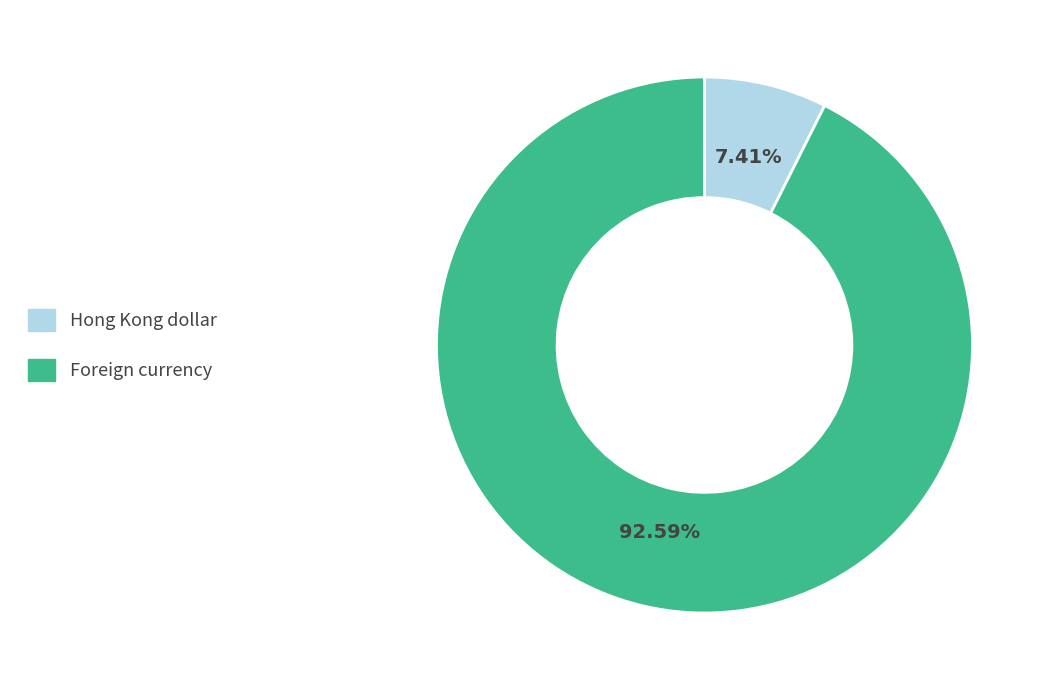

What is the majority slice?

Foreign currency